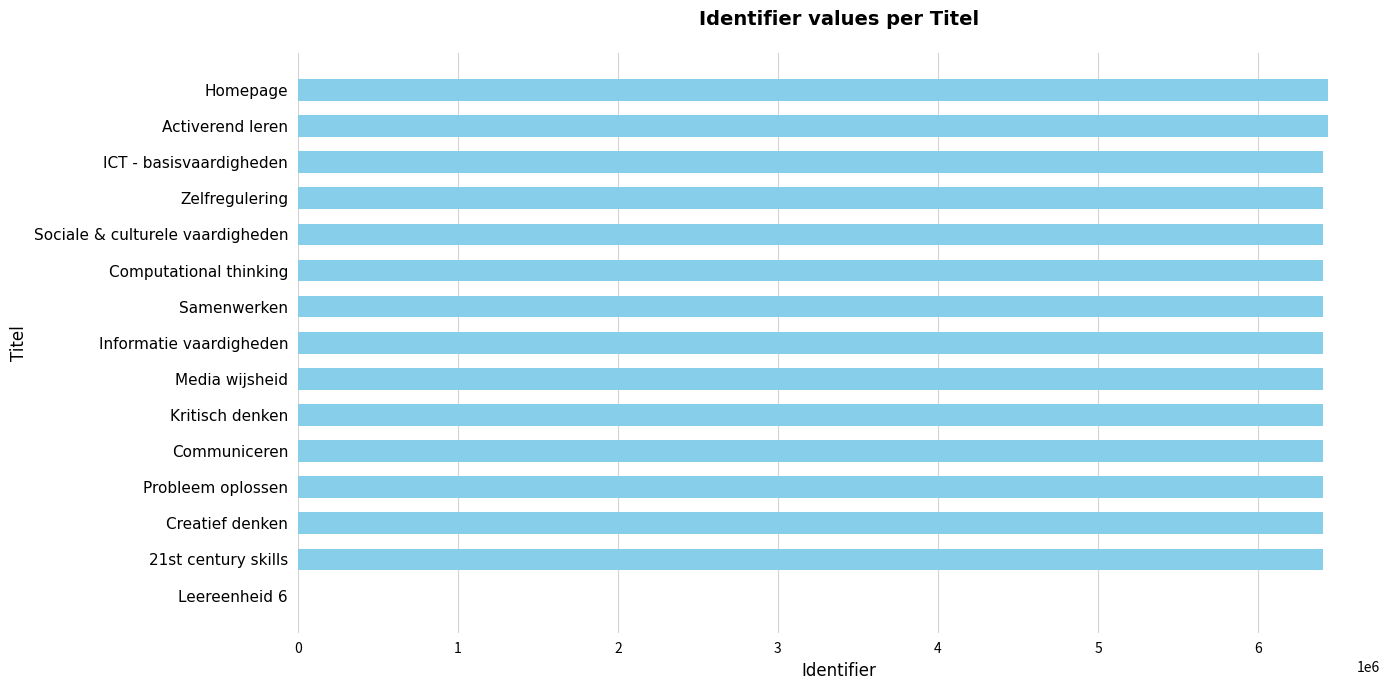

What is the change in value from Leereenheid 6 to Activerend leren?

+6439487